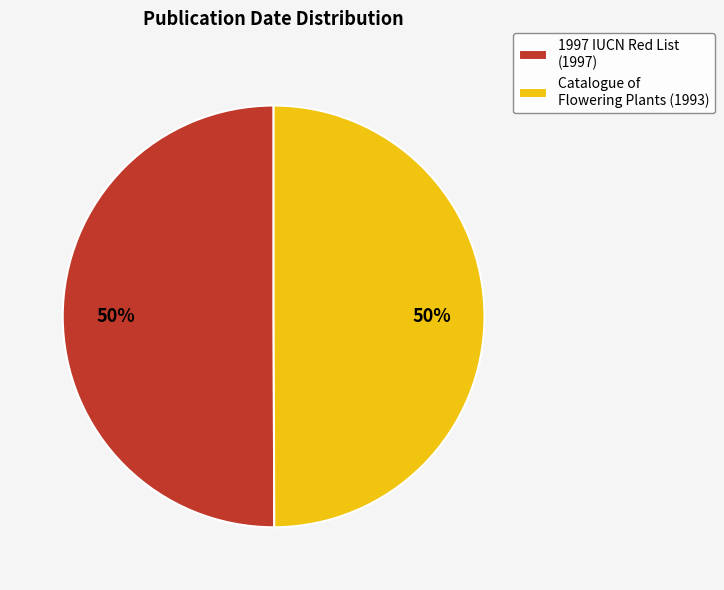

True or false: 1997 IUCN Red List (1997) accounts for 50% of the total.

True